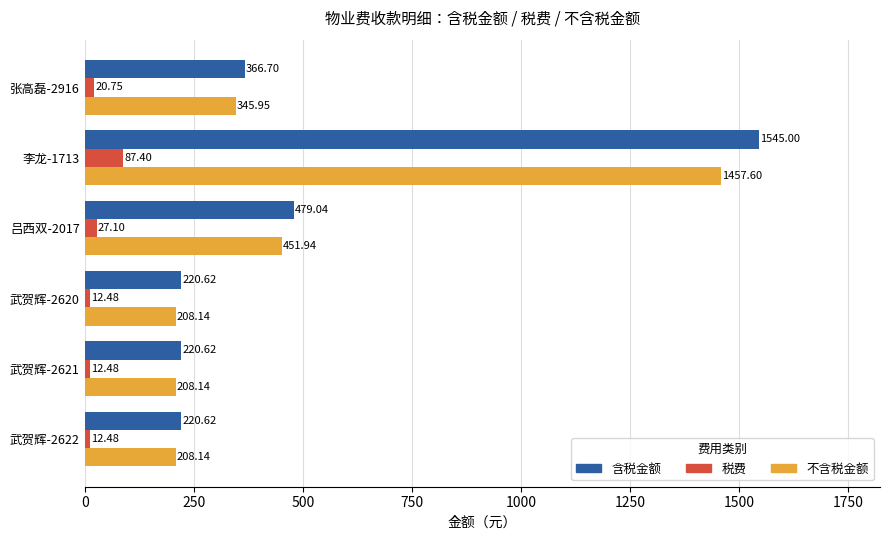

What is the average value of the 税费 series?

28.8